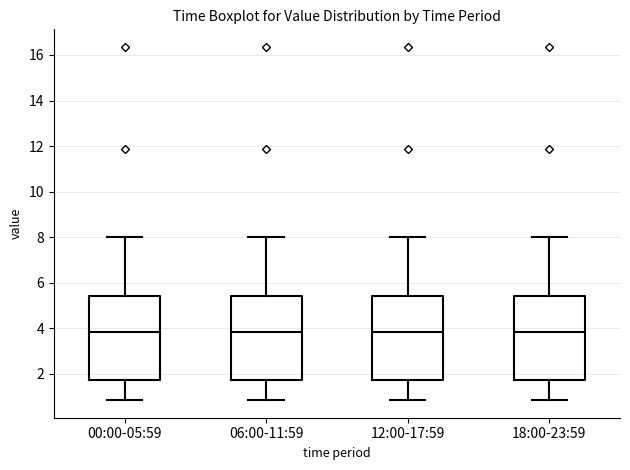

Reading left to right, transcribe this box plot: for each box, give where its median line is, the range the box spans, and where its two whiskers end, as read against the y-axis. The values are not printed on the chart, so give them approximately, as read against the axis.

00:00-05:59: median 3.8, box 1.8 to 5.4, whiskers 0.8 to 8.0
06:00-11:59: median 3.8, box 1.8 to 5.4, whiskers 0.8 to 8.0
12:00-17:59: median 3.8, box 1.8 to 5.4, whiskers 0.8 to 8.0
18:00-23:59: median 3.8, box 1.8 to 5.4, whiskers 0.8 to 8.0